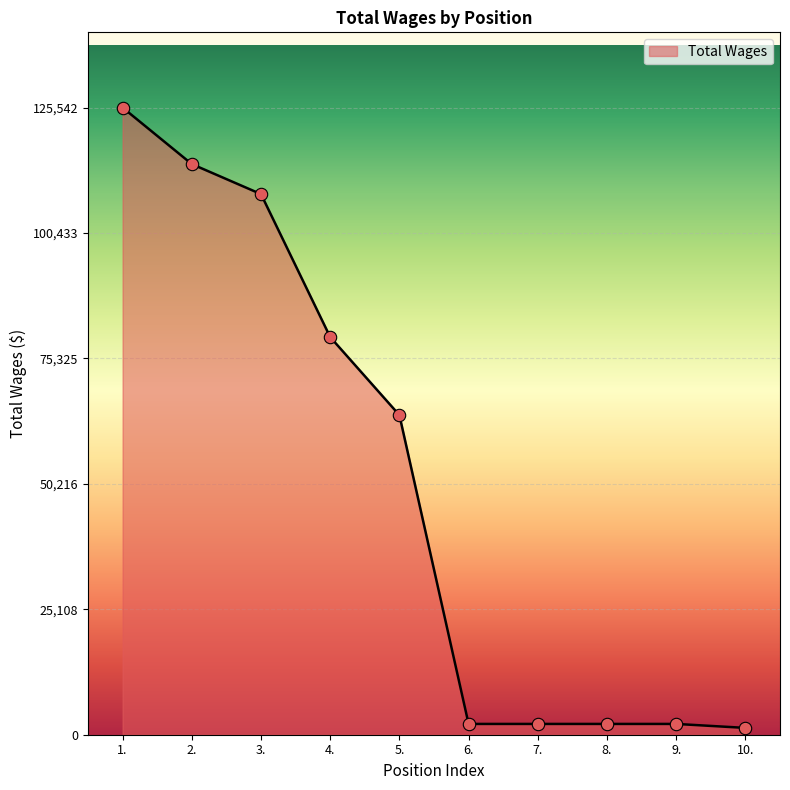

Which has a higher value, 6. or 2.?

2.